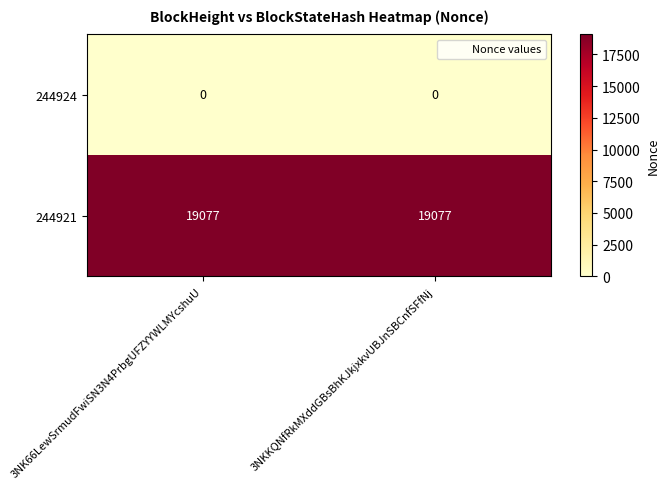

Read the 244921 value at 3NK66LewSrmudFwiSN3N4PrbgUFZYYWLMYcshuU.

19077